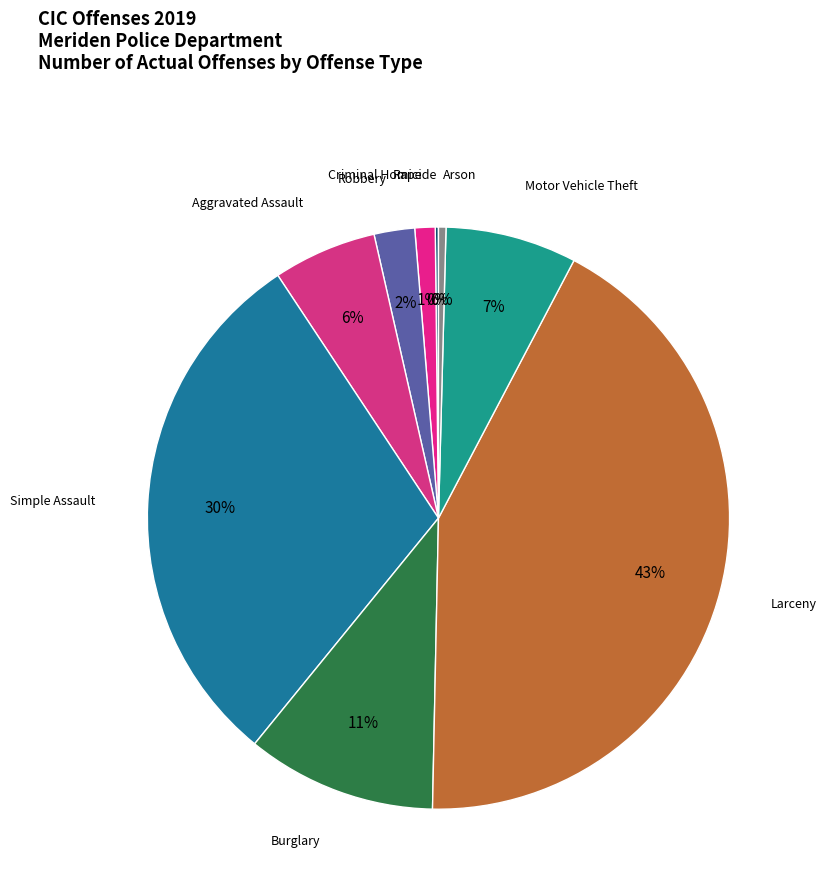

What is the smallest slice in the pie chart?

Criminal Homicide